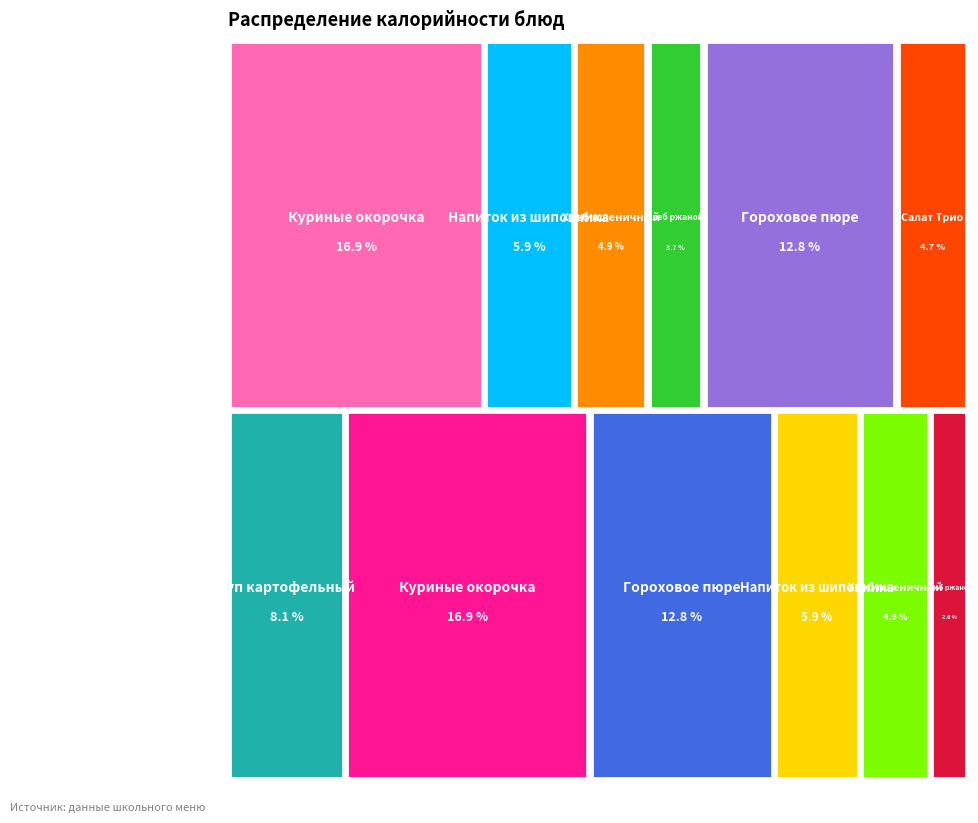

To the nearest percent, what percentage of the pie is Салат Трио (завтрак)?

5%